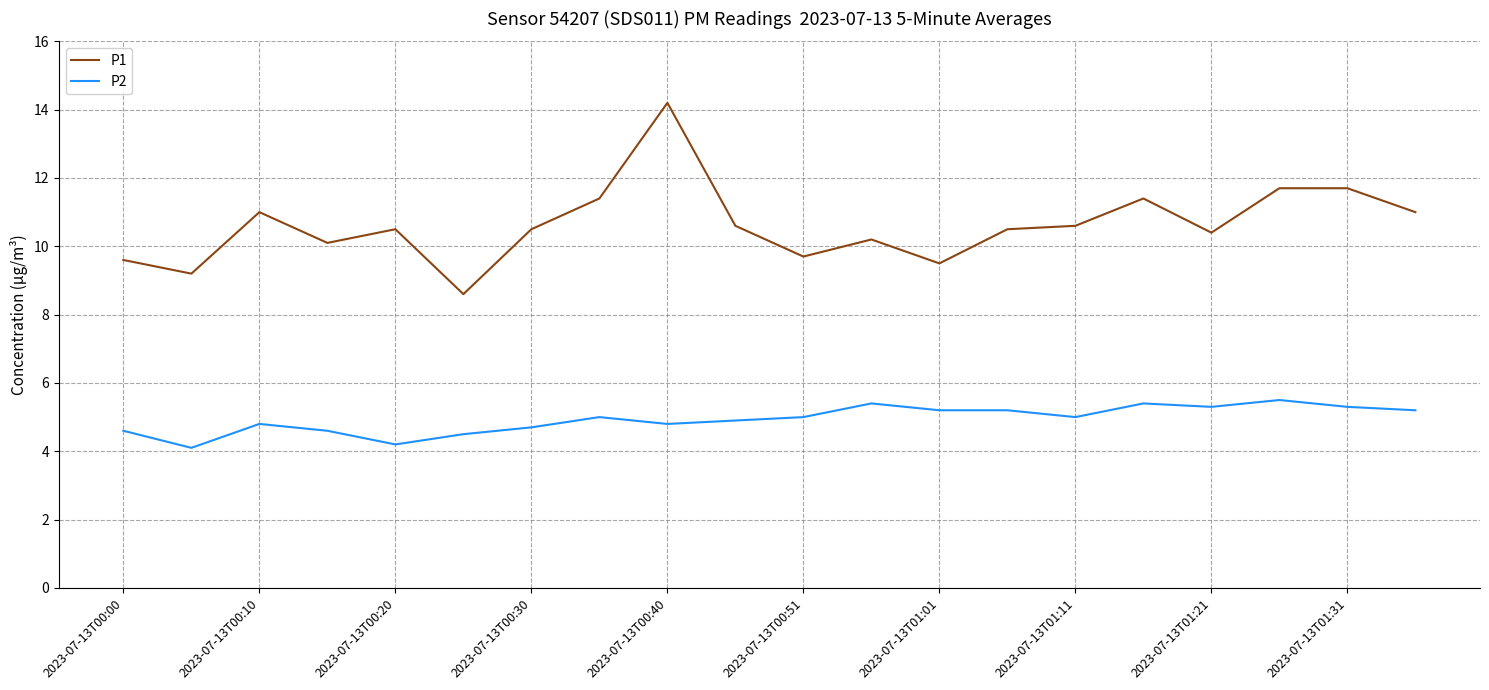

Which series has the widest spread of values?

P1